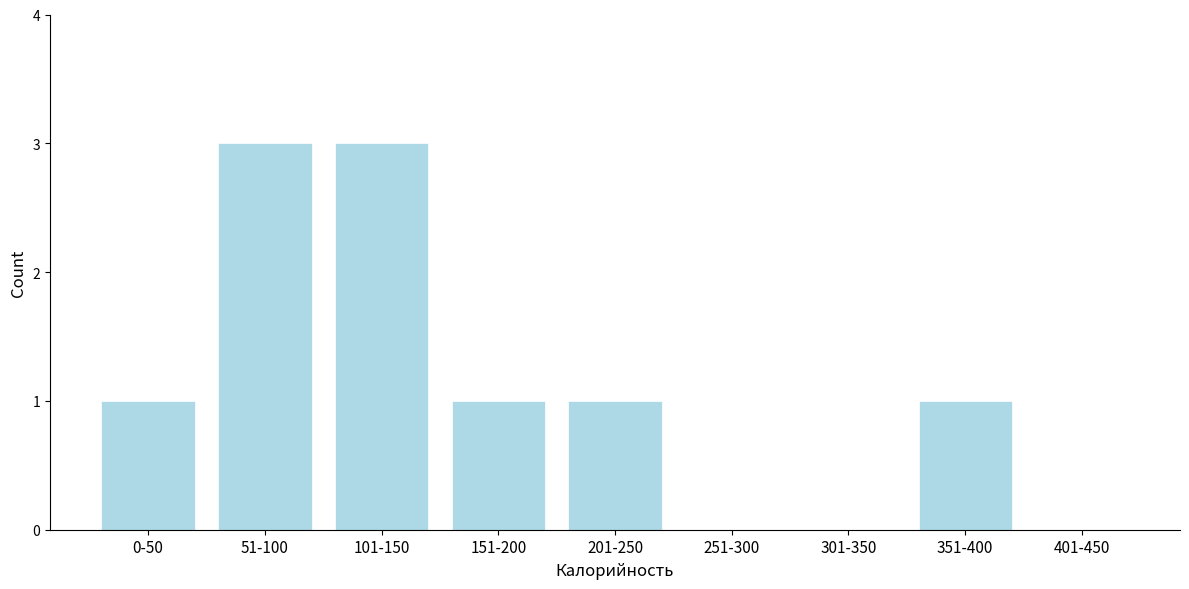

Reading right to left, list all the values displayed in this chart.

401-450=0	351-400=1	301-350=0	251-300=0	201-250=1	151-200=1	101-150=3	51-100=3	0-50=1